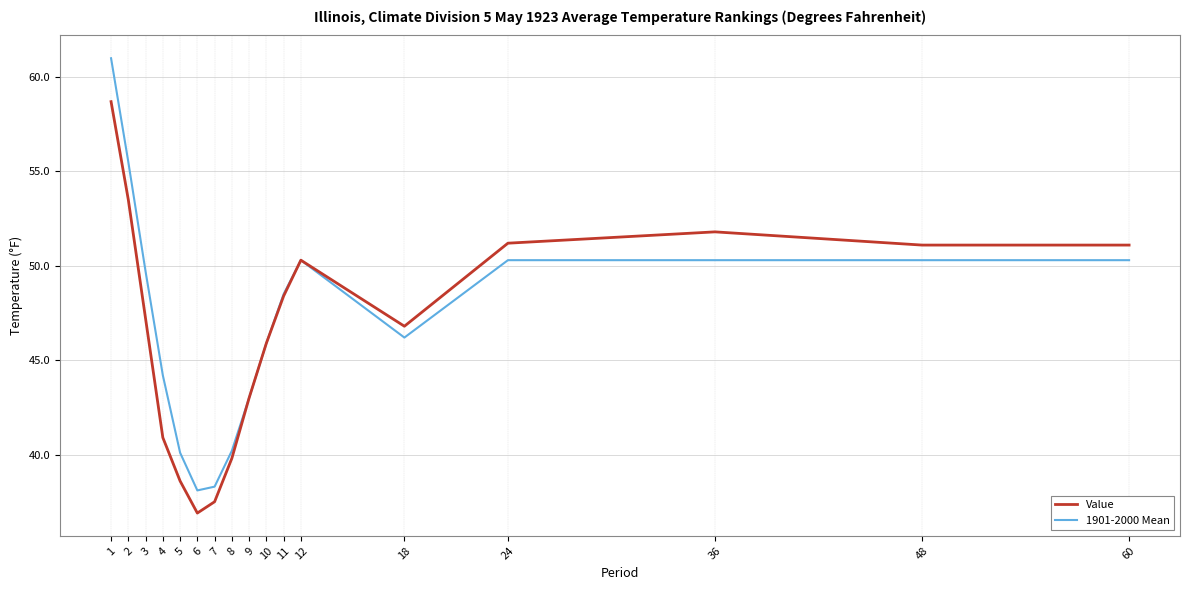

What is the difference between the maximum and second lowest values in the 1901-2000 Mean series?

22.7